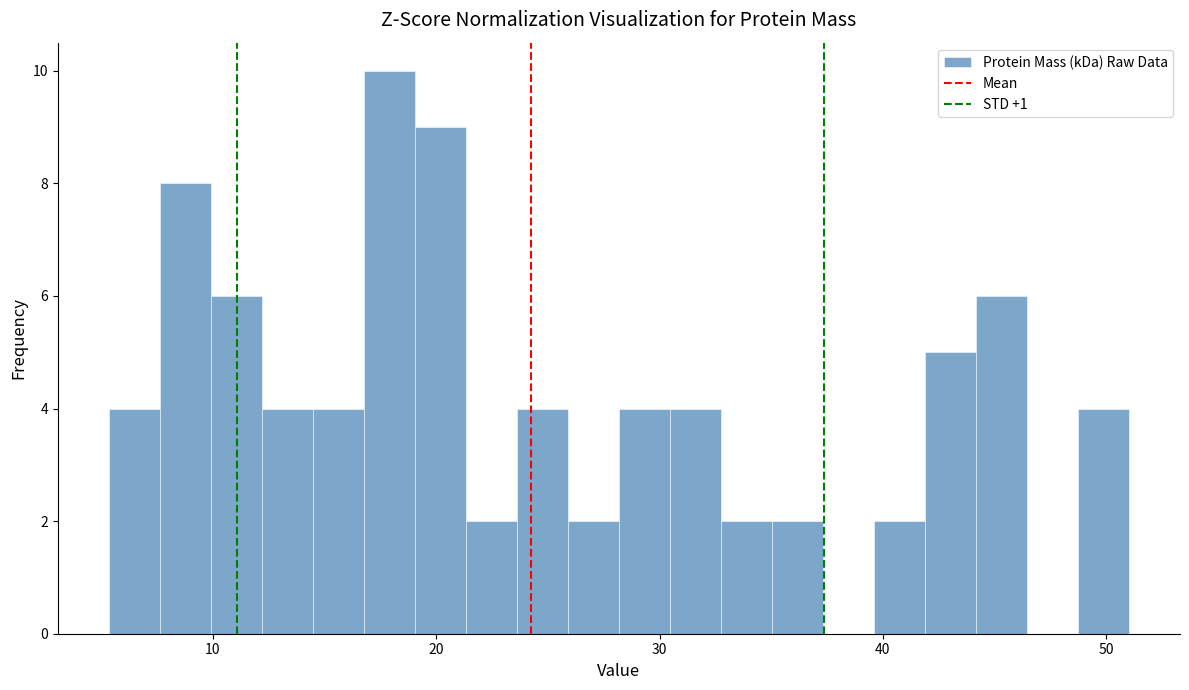

Read against the x-axis, roughly where is the centre of the tallest bar?

18